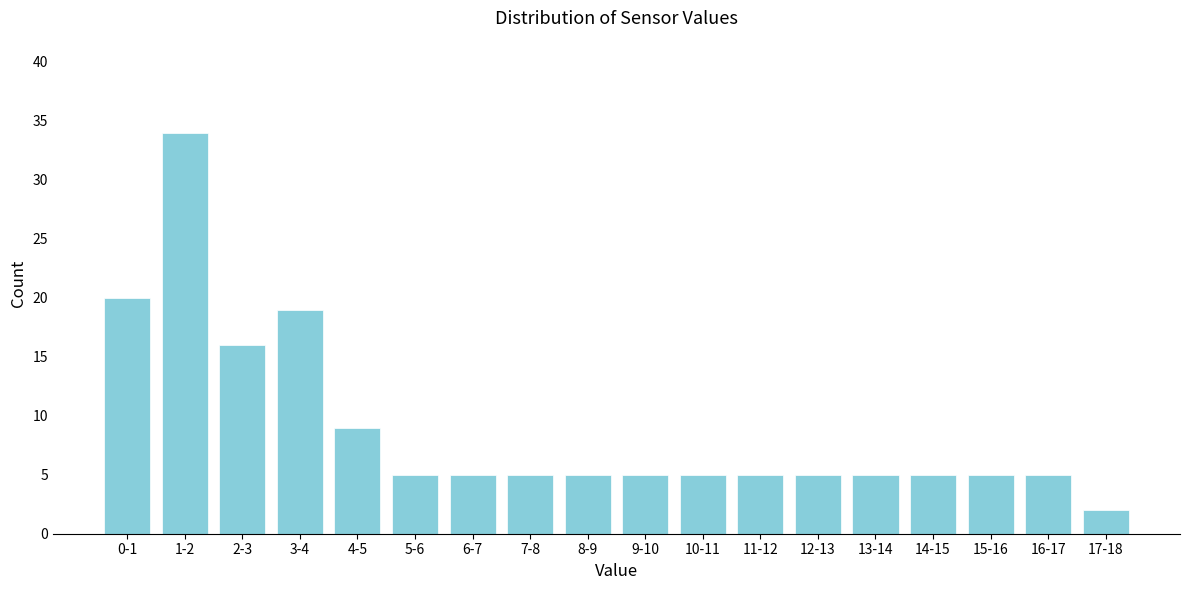

Reading right to left, what are all the values shown in this chart?

2	5	5	5	5	5	5	5	5	5	5	5	5	9	19	16	34	20